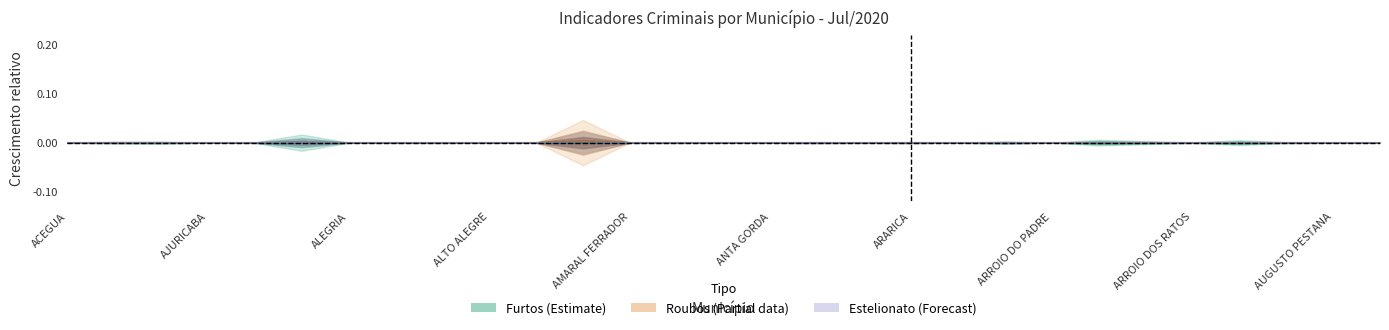

Rank the series by their average value, from highest to lowest.

Roubos, Estelionato, Furtos